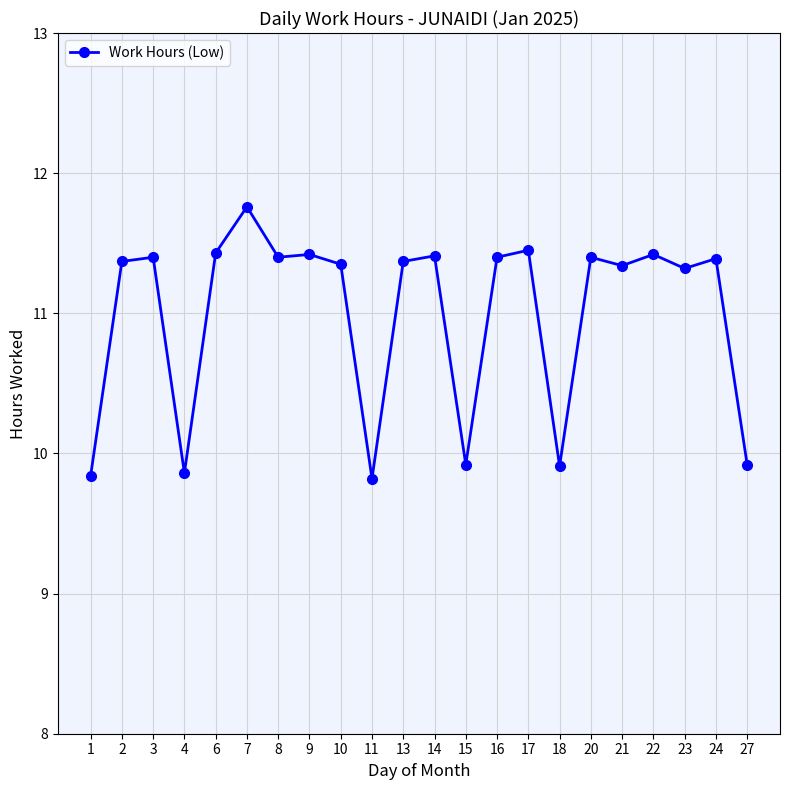

What is the difference between the values at 7 and 22?

0.3